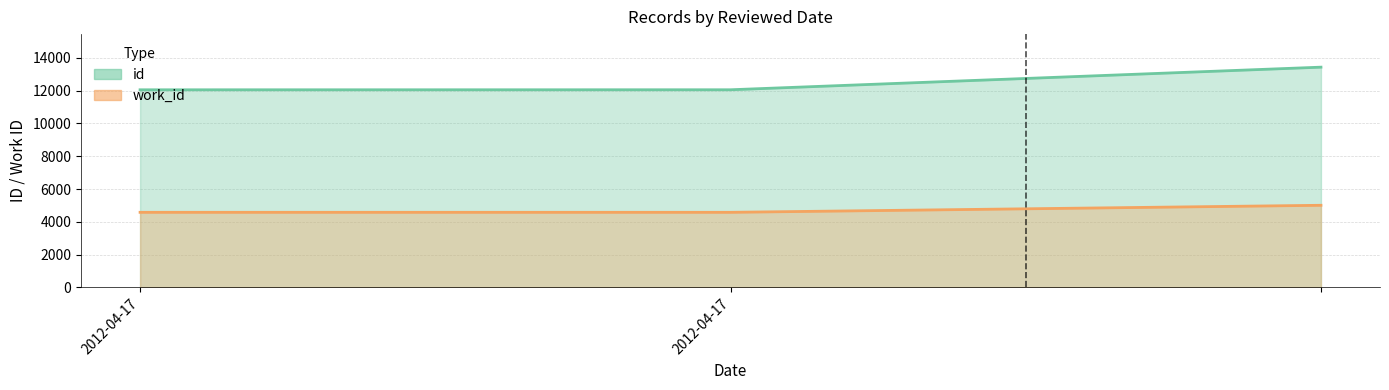

What are all the series names shown in the legend?

id, work_id